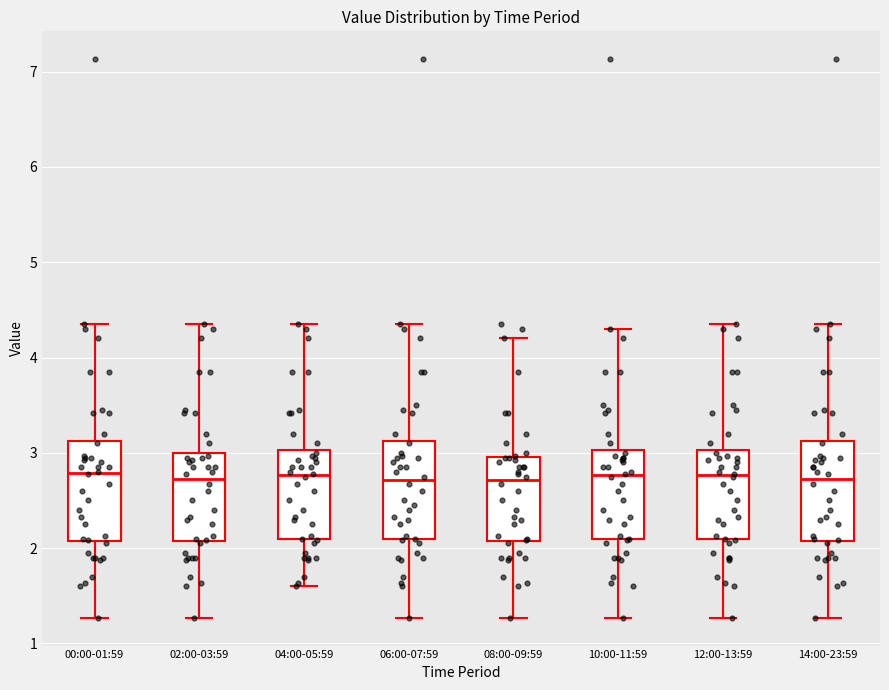

Where does the lower whisker of the box for 06:00-07:59 end on the y-axis? The values are not printed on the chart, so give them approximately, as read against the axis.

1.3